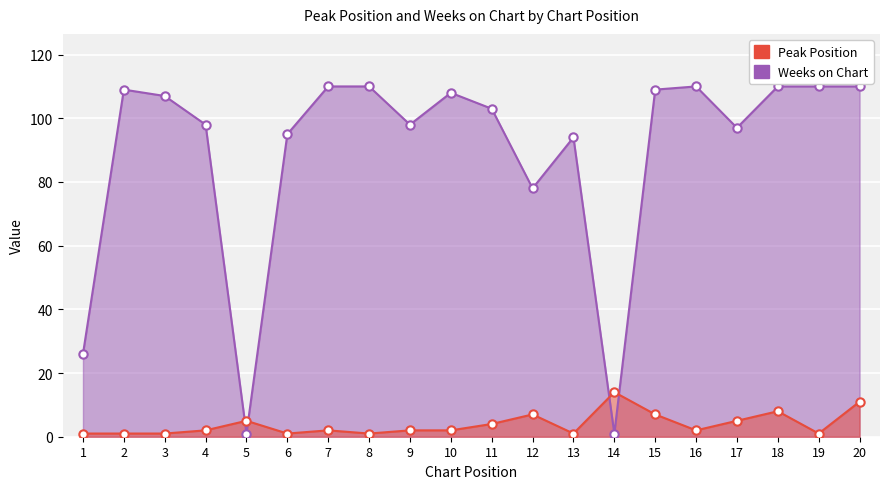

What is the average value of the Weeks on Chart series?

89